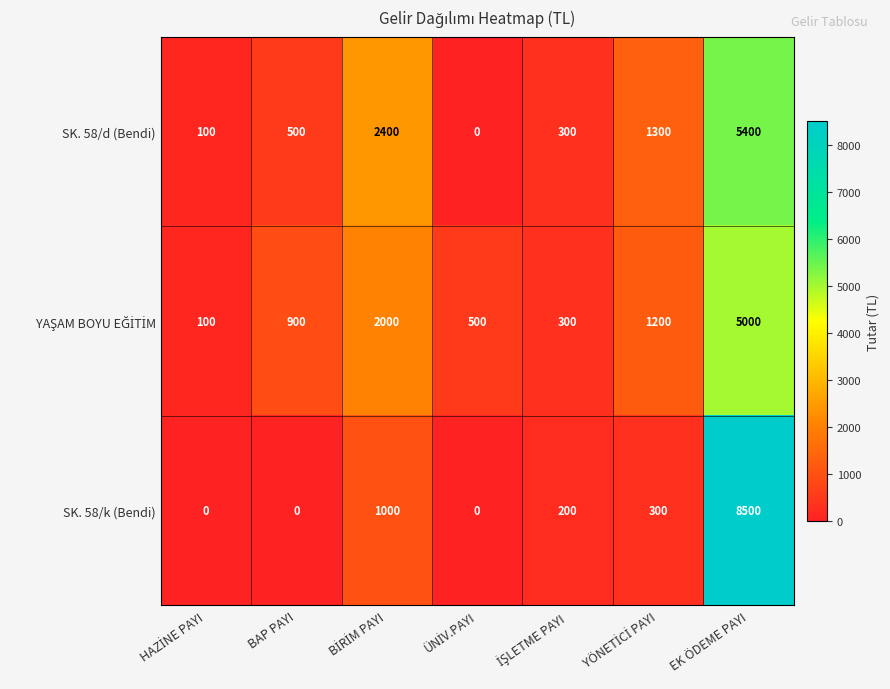

Which series has the widest spread of values?

SK. 58/k (Bendi)